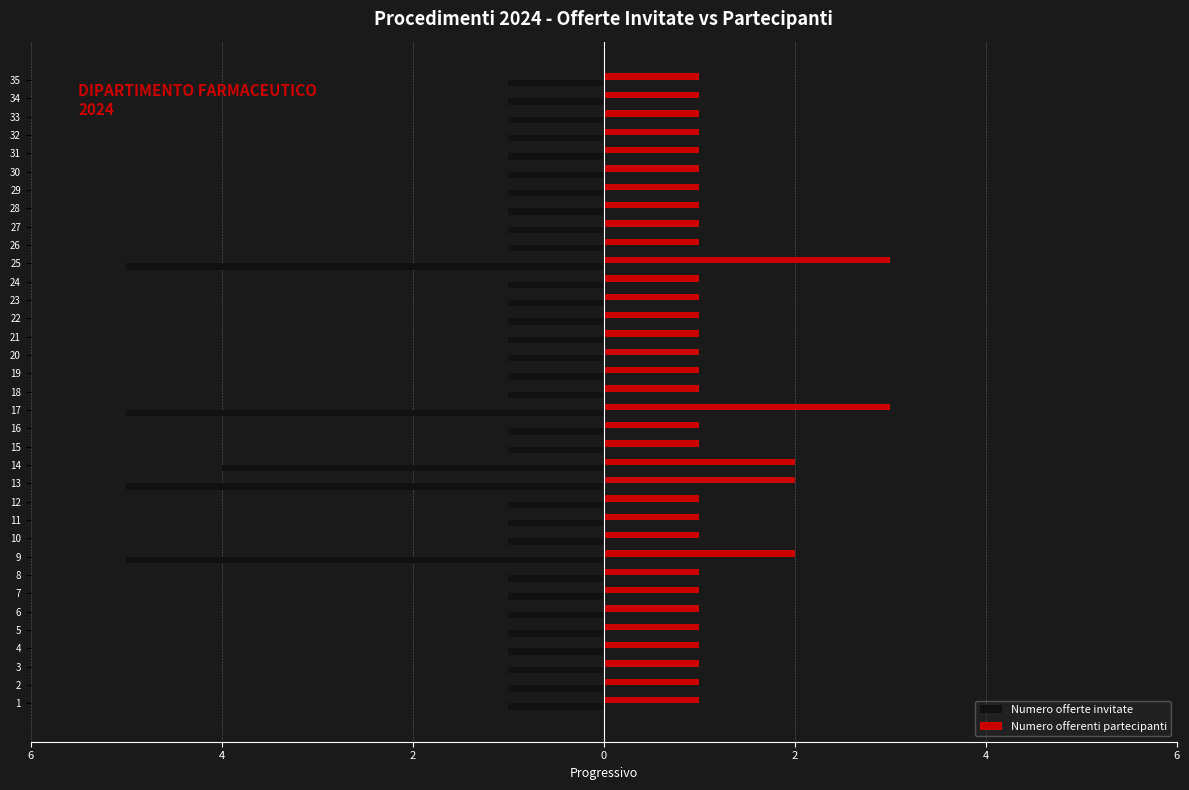

The Numero offerte invitate series shows 0 at 7. True or false?

False